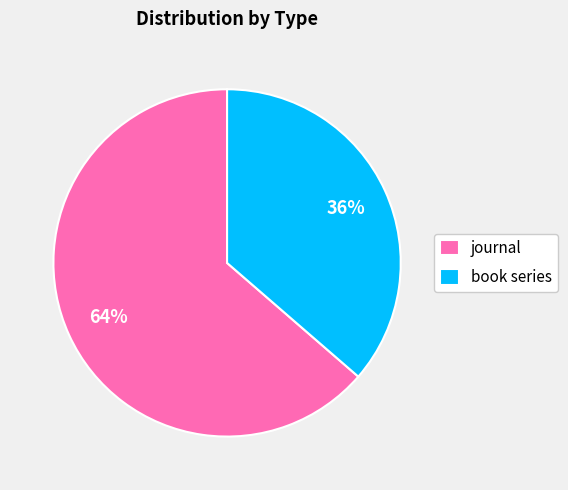

The book series slice represents 36% of the pie. True or false?

True